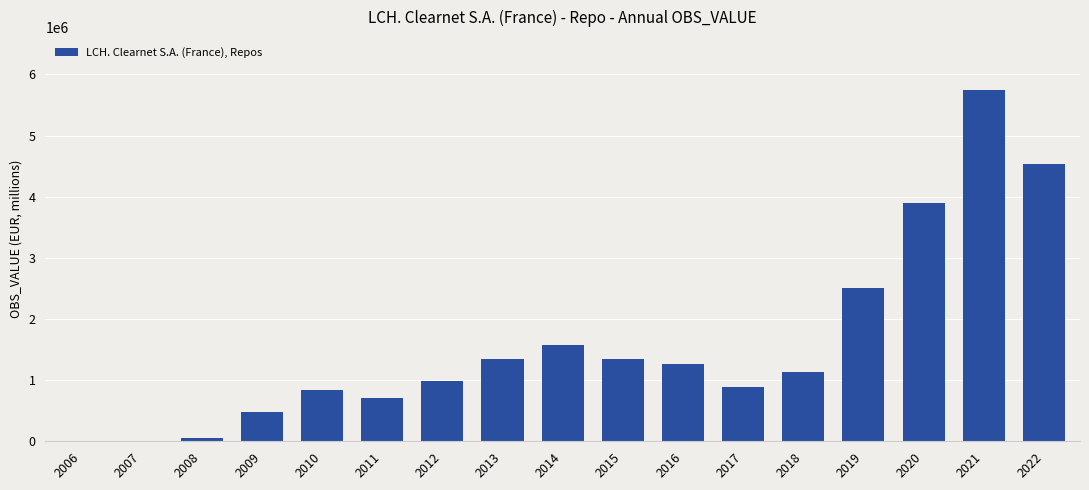

What is the sum of all values?

27288347.9